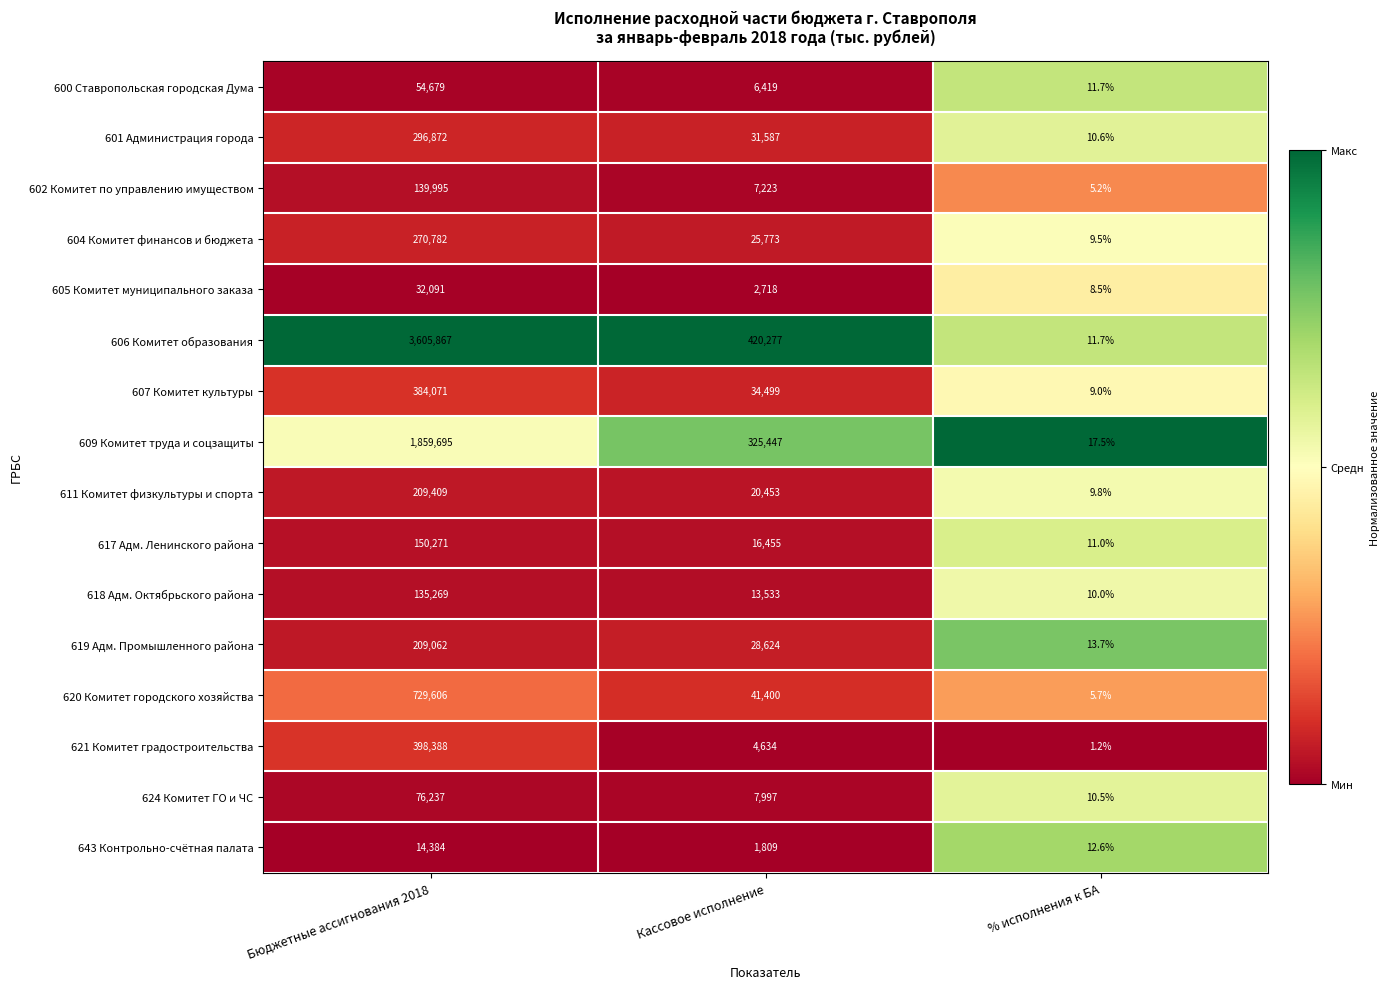

True or false: 620 Комитет городского хозяйства has a value of 8.2 at % исполнения к БА.

False